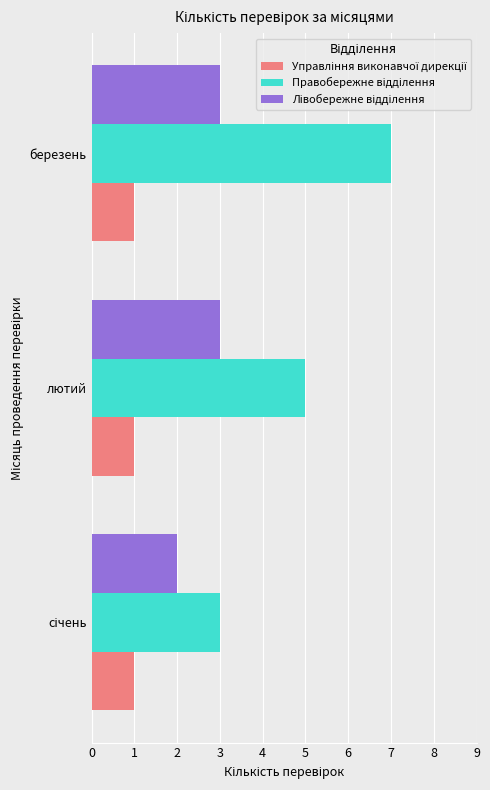

What is the maximum value shown in the chart?

7